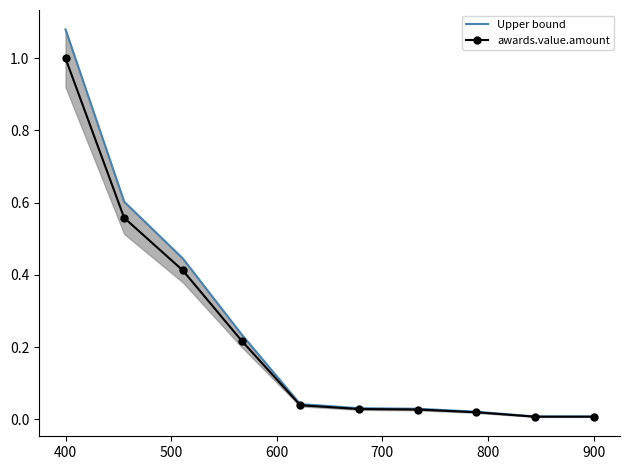

How many series are shown in this chart?

2